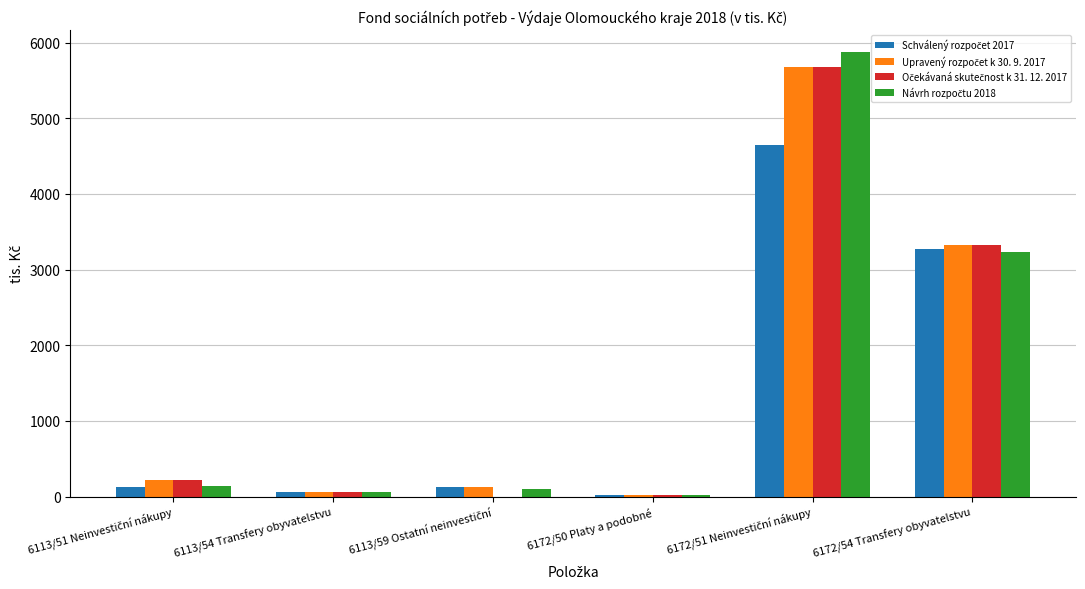

Does the chart contain stacked bars?

No